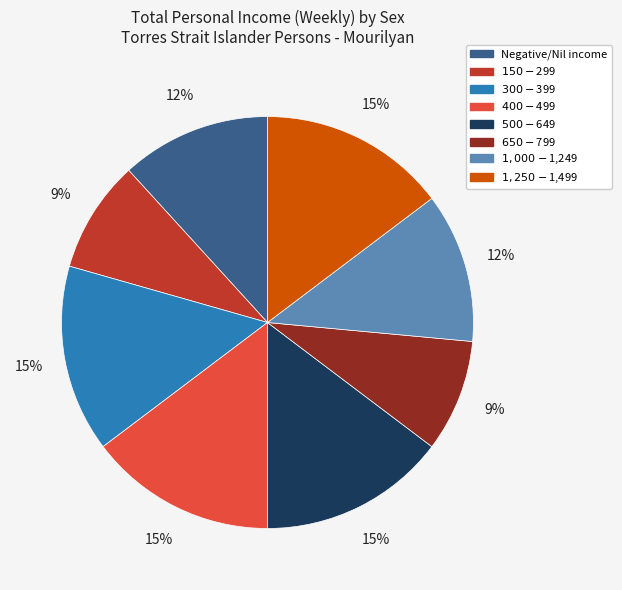

Count the number of slices in the pie.

8